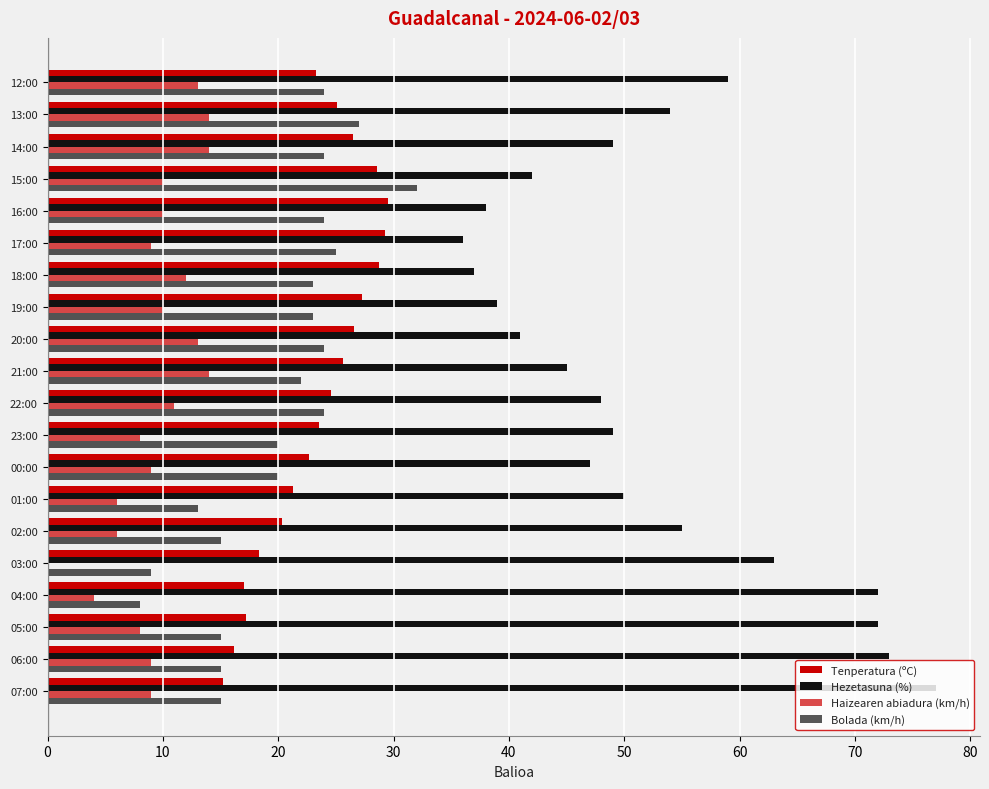

Reading left to right, what are all the values shown in this chart?

Tenperatura (ºC): 15.2	16.2	17.2	17.0	18.3	20.3	21.3	22.7	23.5	24.6	25.6	26.6	27.3	28.7	29.3	29.5	28.6	26.5	25.1	23.3
Hezetasuna (%): 77.0	73.0	72.0	72.0	63.0	55.0	50.0	47.0	49.0	48.0	45.0	41.0	39.0	37.0	36.0	38.0	42.0	49.0	54.0	59.0
Haizearen abiadura (km/h): 9.0	9.0	8.0	4.0	0.0	6.0	6.0	9.0	8.0	11.0	14.0	13.0	10.0	12.0	9.0	10.0	10.0	14.0	14.0	13.0
Bolada (km/h): 15.0	15.0	15.0	8.0	9.0	15.0	13.0	20.0	20.0	24.0	22.0	24.0	23.0	23.0	25.0	24.0	32.0	24.0	27.0	24.0